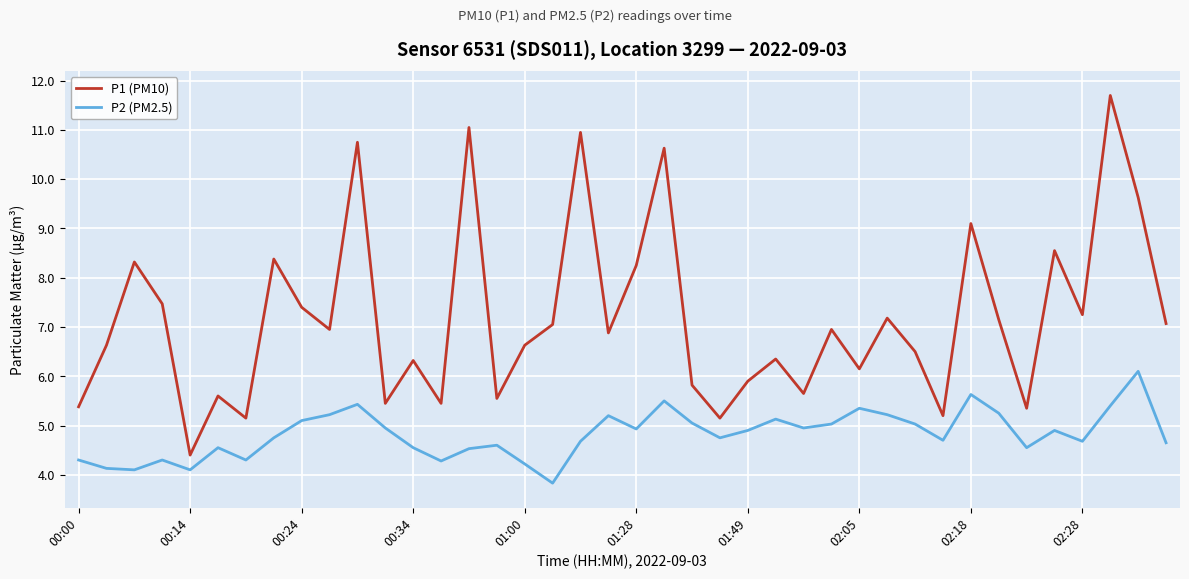

Which series has the largest total across all categories?

P1 (PM10)